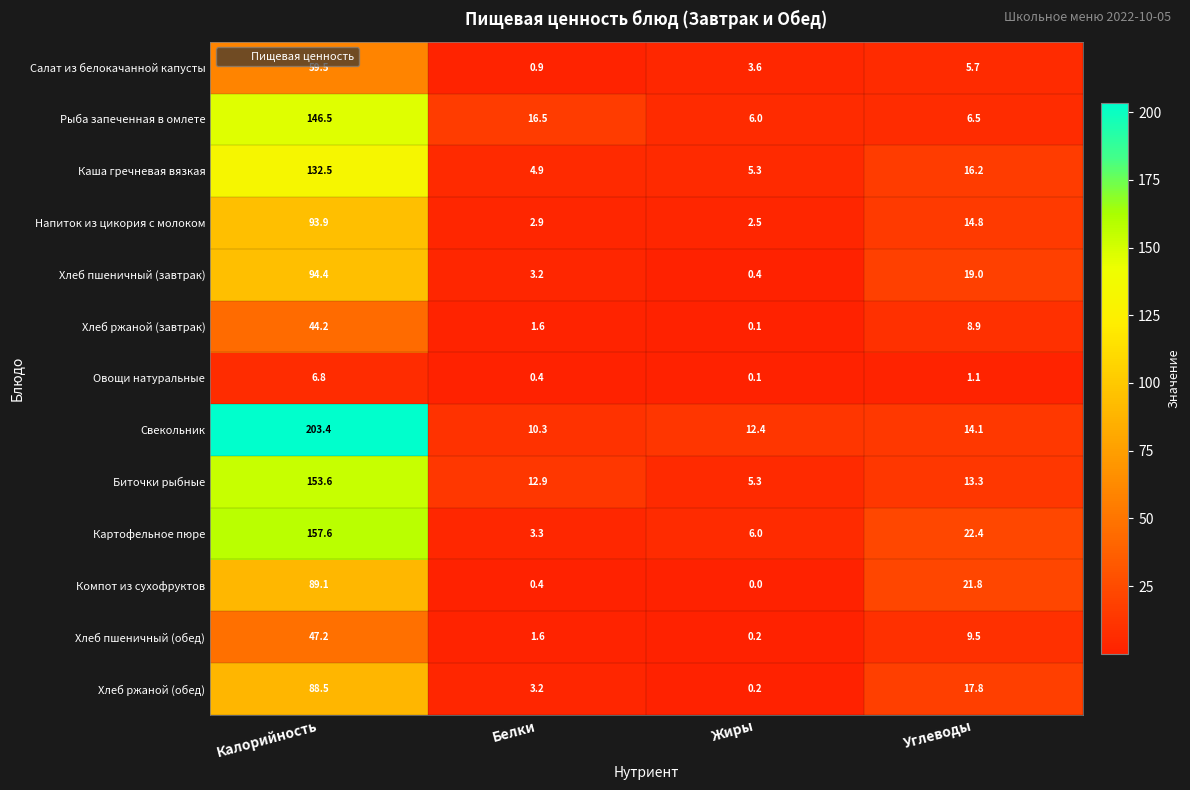

Between Жиры and Углеводы, which series saw the biggest shift?

Компот из сухофруктов